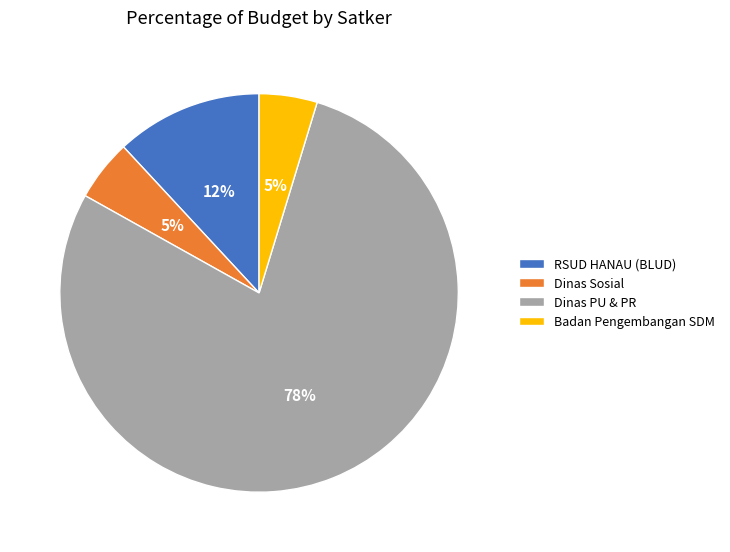

To the nearest percent, what is the difference between the Dinas Sosial and Dinas PU & PR slice percentages?

73%